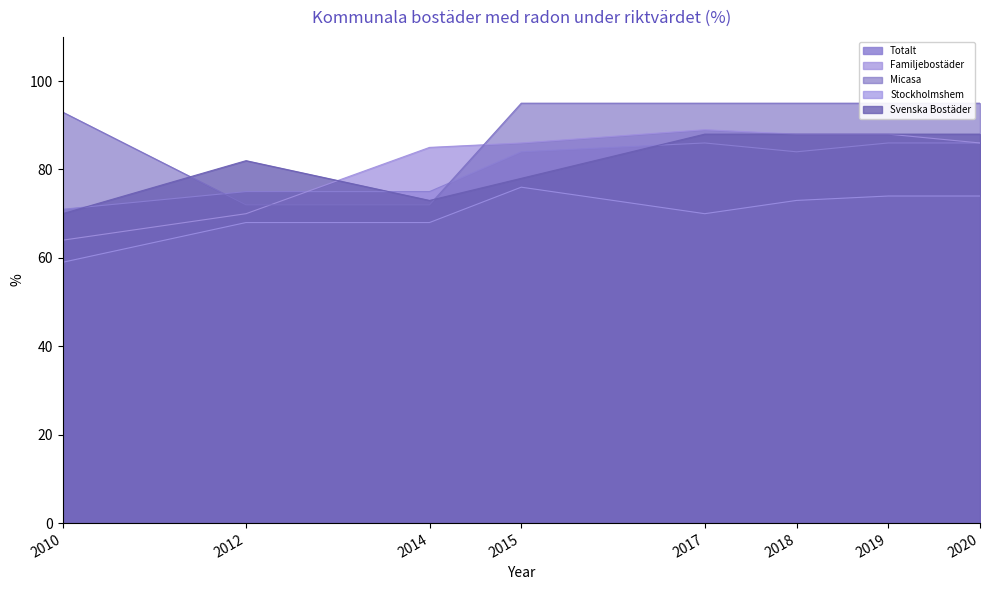

Between 2015 and 2019, which series saw the biggest shift?

Svenska Bostäder